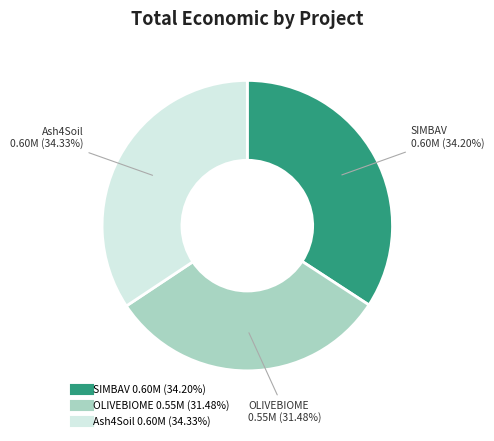

Combined, what portion of the pie is SIMBAV and Ash4Soil?

68.5%